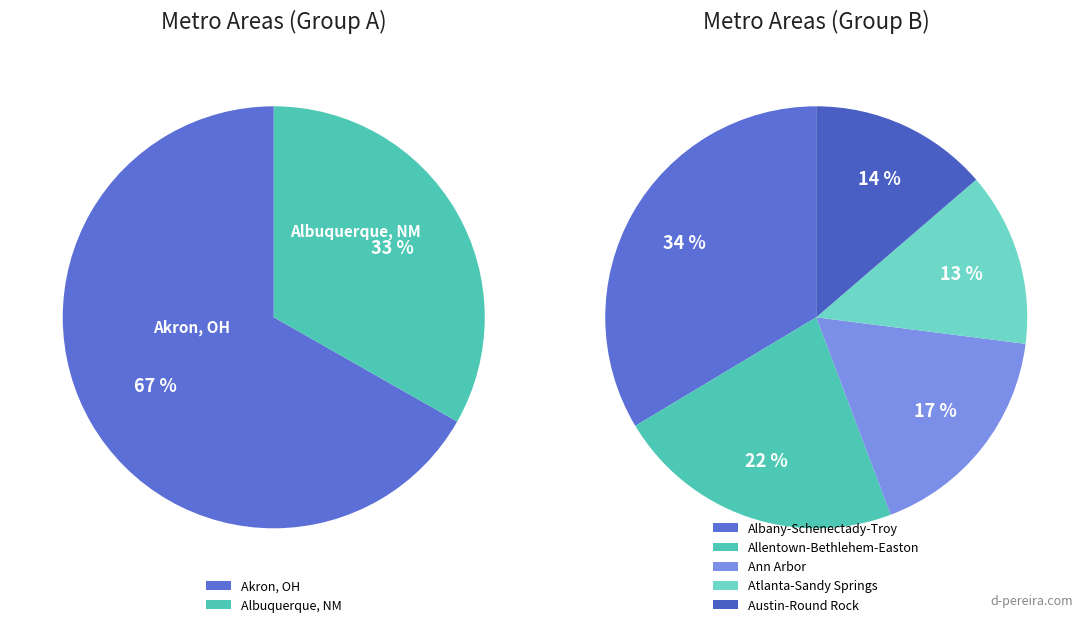

Which has a higher value, Austin-Round Rock, TX or Akron, OH?

Akron, OH